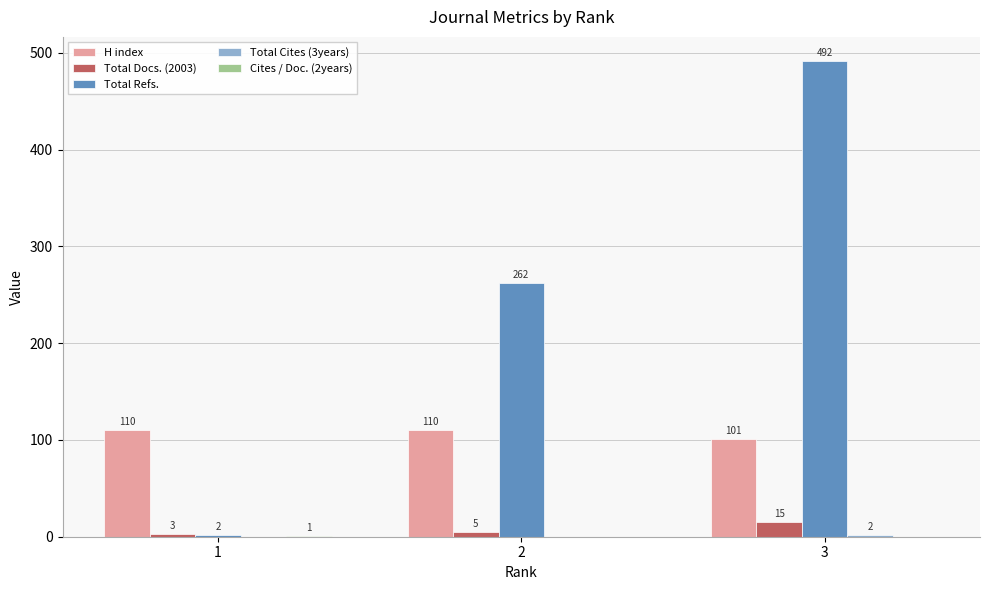

What is the average value of the Total Docs. (2003) series?

8